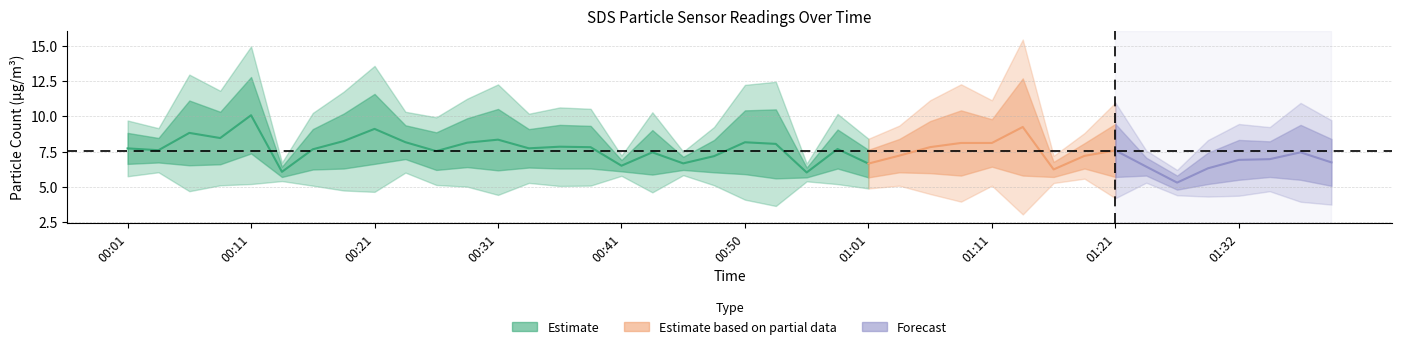

Reading left to right, list all the values displayed in this chart.

SDS_P1: 8.8	8.5	11.1	10.3	12.8	6.4	9.1	10.2	11.6	9.4	8.9	9.9	10.5	9.1	9.4	9.3	6.9	9.0	7.1	8.3	10.4	10.5	6.4	9.1	7.6	8.4	9.7	10.4	9.8	12.7	6.8	8.1	9.5	7.1	5.8	7.4	8.3	8.2	9.4	8.4
SDS_P2: 6.6	6.7	6.5	6.6	7.4	5.7	6.2	6.3	6.6	7.0	6.2	6.4	6.2	6.4	6.3	6.3	6.1	5.9	6.2	6.0	5.9	5.6	5.7	6.3	5.7	6.0	6.0	5.8	6.4	5.8	5.7	6.3	5.7	5.8	4.8	5.2	5.5	5.7	5.5	5.1